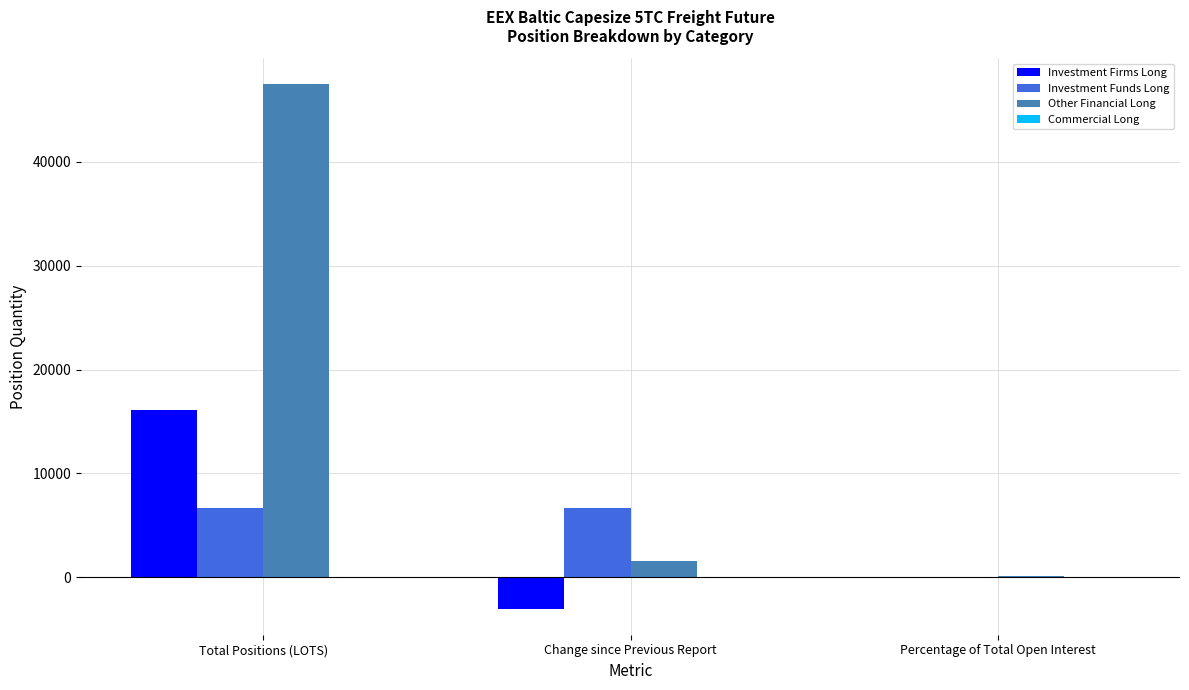

What is the sum of all Investment Firms Long values?

13125.3